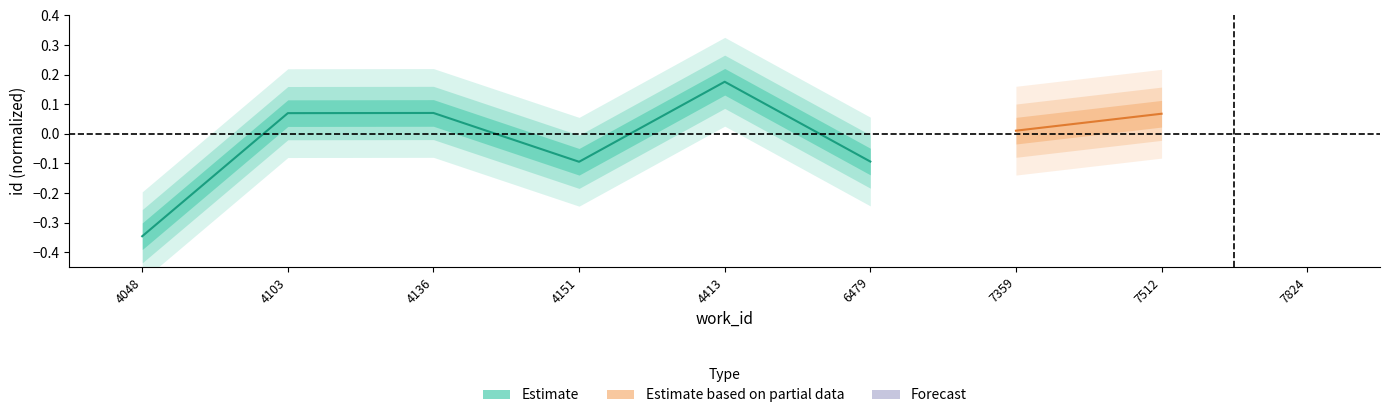

True or false: there are more than 1 points higher than both neighbors.

True